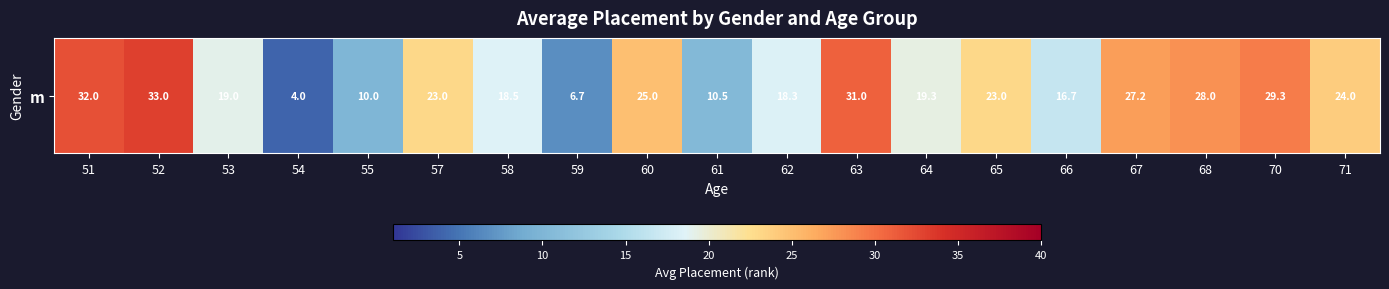

What is the minimum value shown in the chart?

4.0